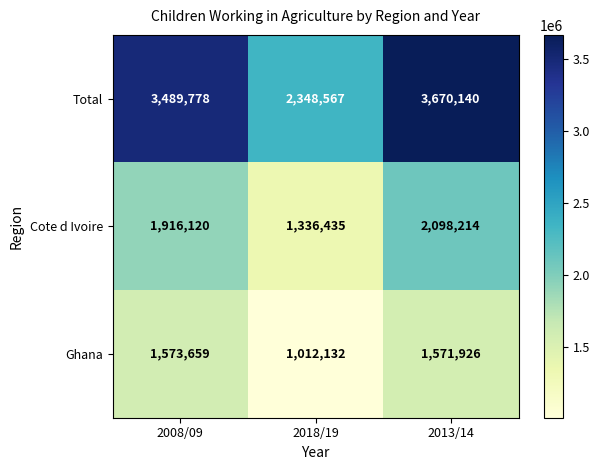

What is the sum of the Ghana values at 2013/14 and 2008/09?

3145585